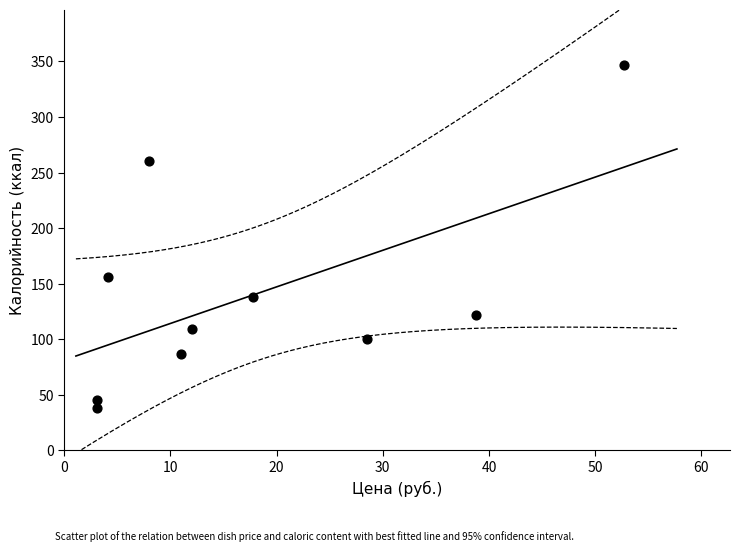

What is the range of Y values (max minus min)?

308.8